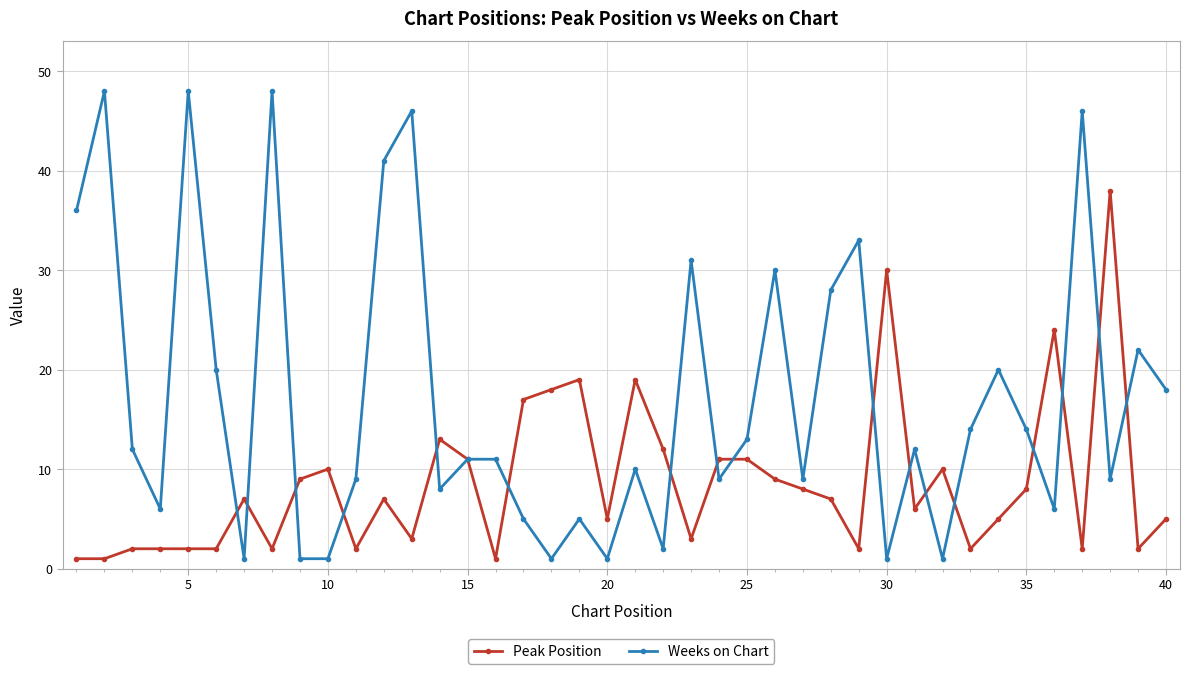

What is the difference between the maximum and minimum values in the Weeks on Chart series?

47